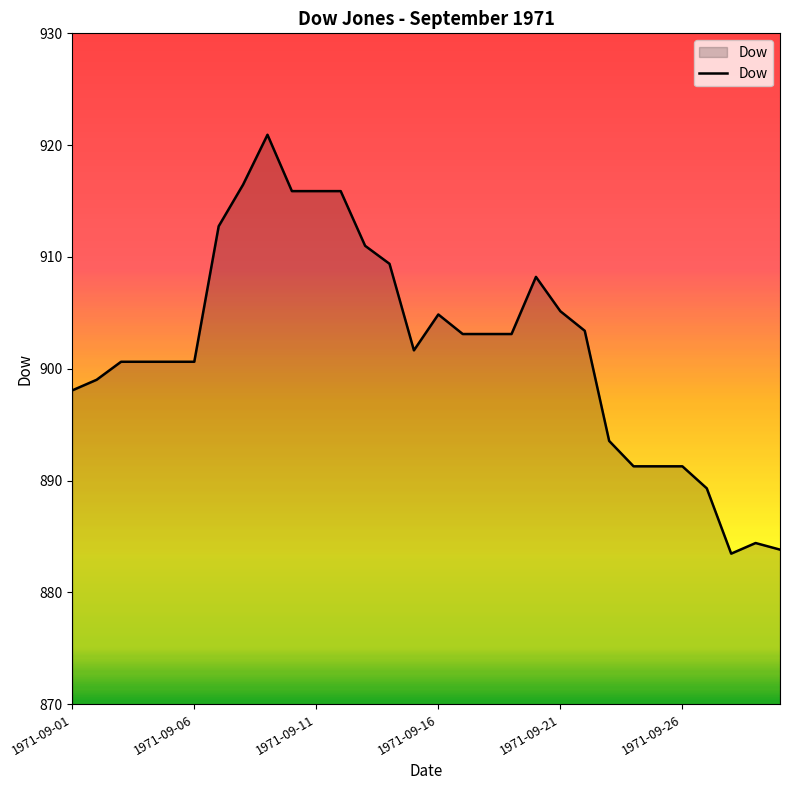

What is the difference between the maximum and minimum values?

37.5